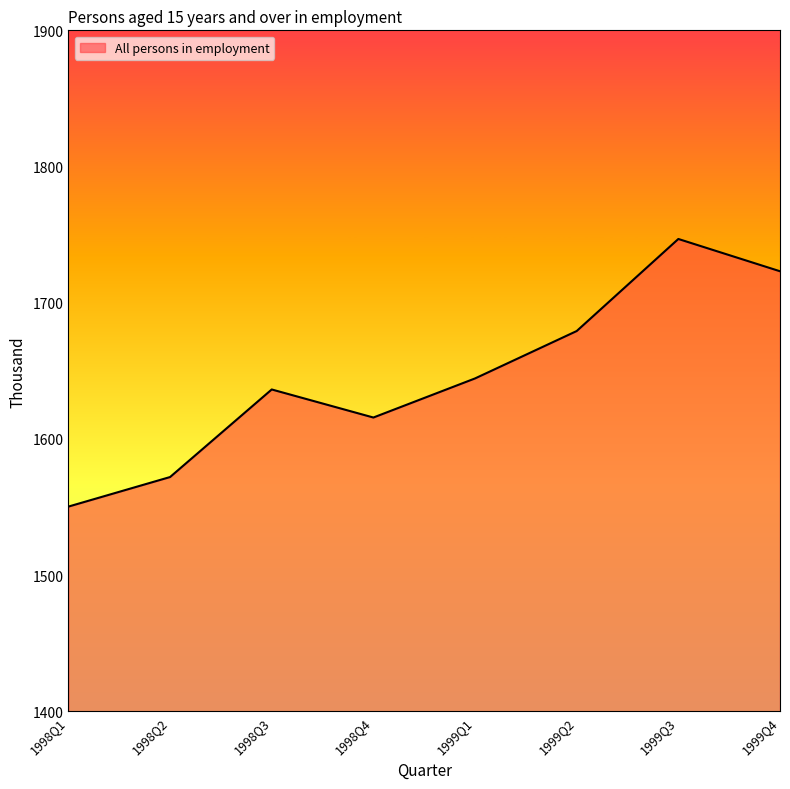

What is the ratio of the value at 1998Q4 to the value at 1999Q1?

1.0